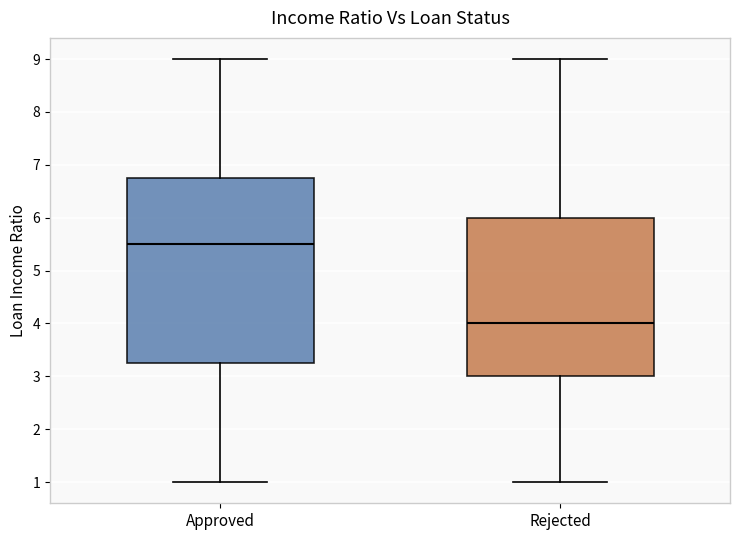

Reading left to right, read every box against the y-axis: the position of its median line, the range the box covers, and the ends of its whiskers. The values are not printed on the chart, so give them approximately, as read against the axis.

Approved: median 5.5, box 3.3 to 6.8, whiskers 1.0 to 9.0
Rejected: median 4.0, box 3.0 to 6.0, whiskers 1.0 to 9.0